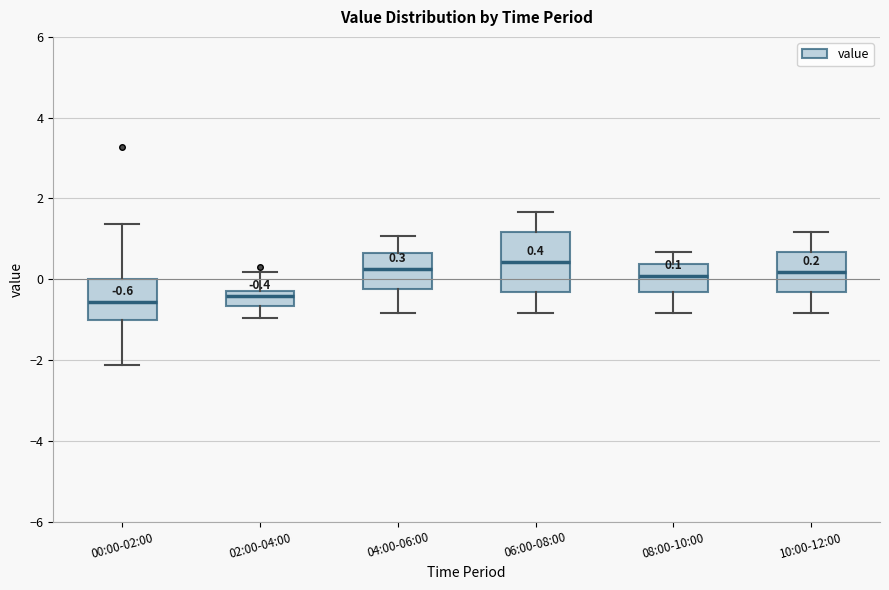

Which box is the tallest, from its lower edge to its upper edge?

06:00-08:00